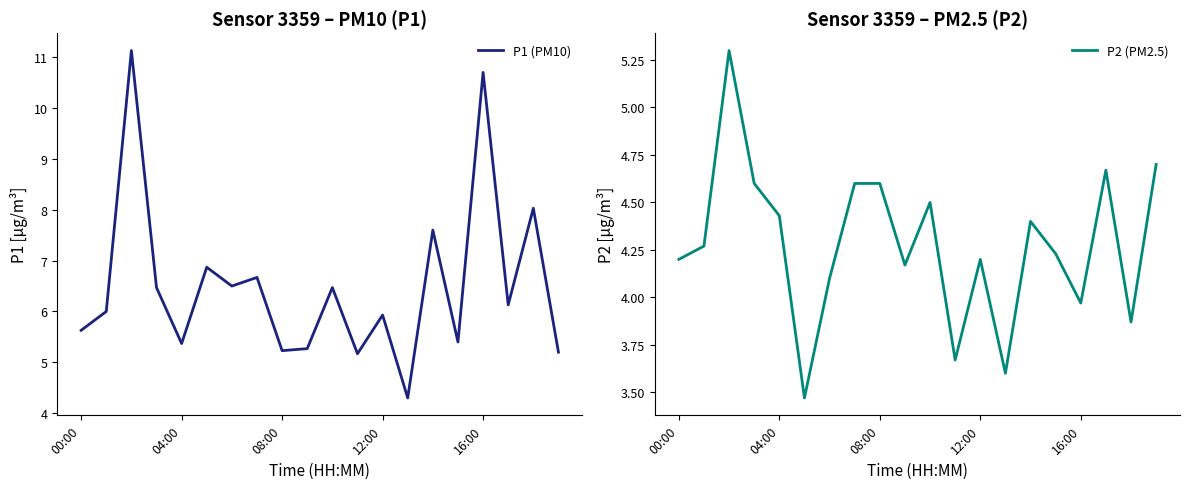

At 7, list the series in order from smallest to largest.

P2 (PM2.5), P1 (PM10)